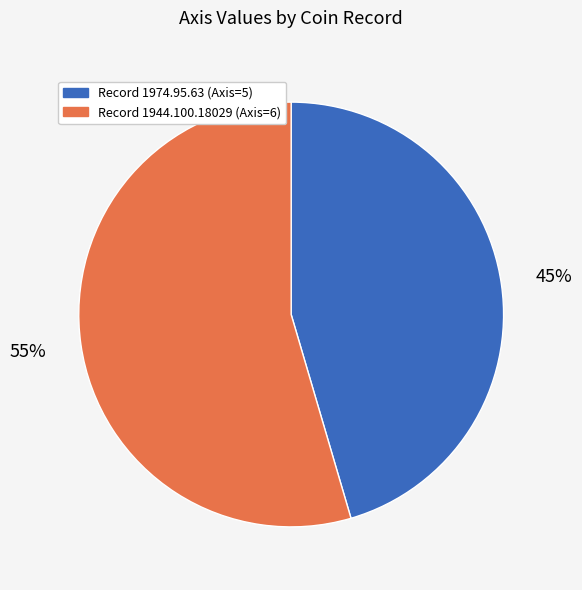

Does any single category account for the majority?

Yes